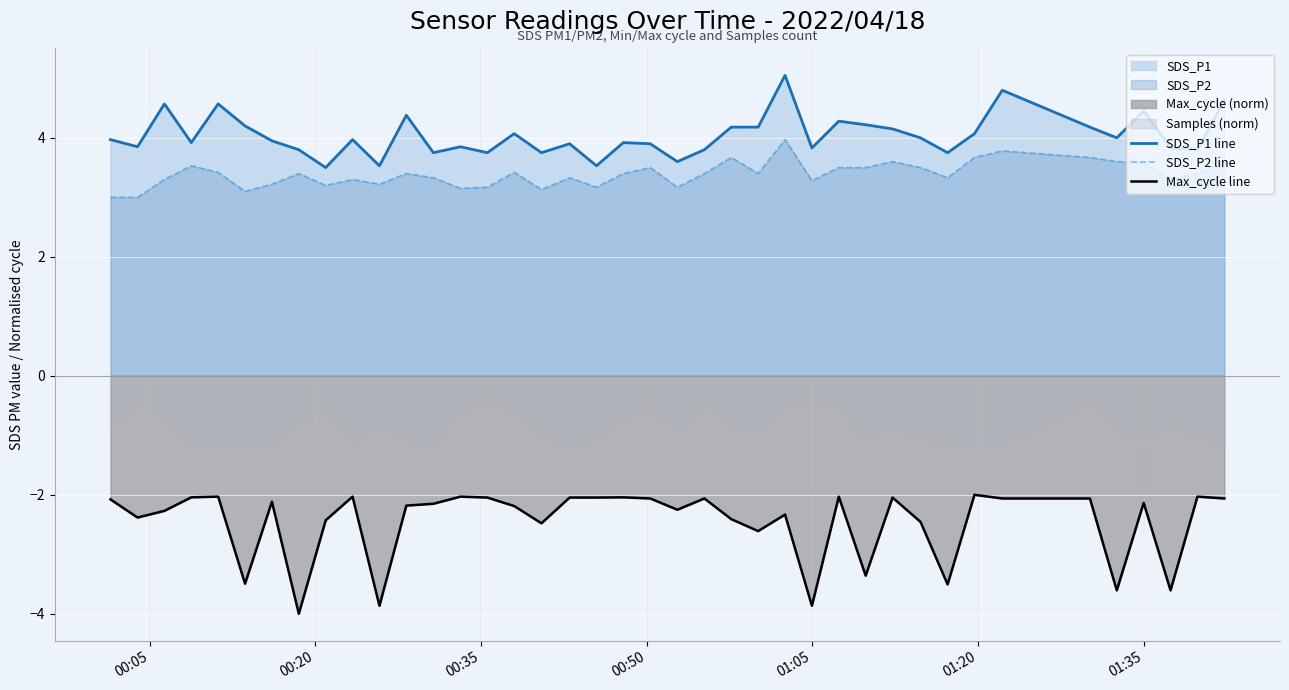

What is the maximum value for Max_cycle line?

-2.0